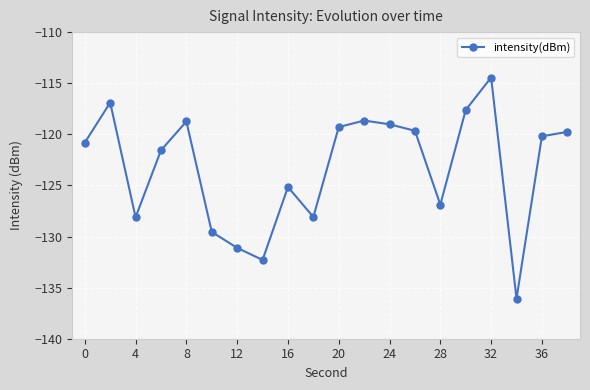

What is the sum of all values?

-2463.9